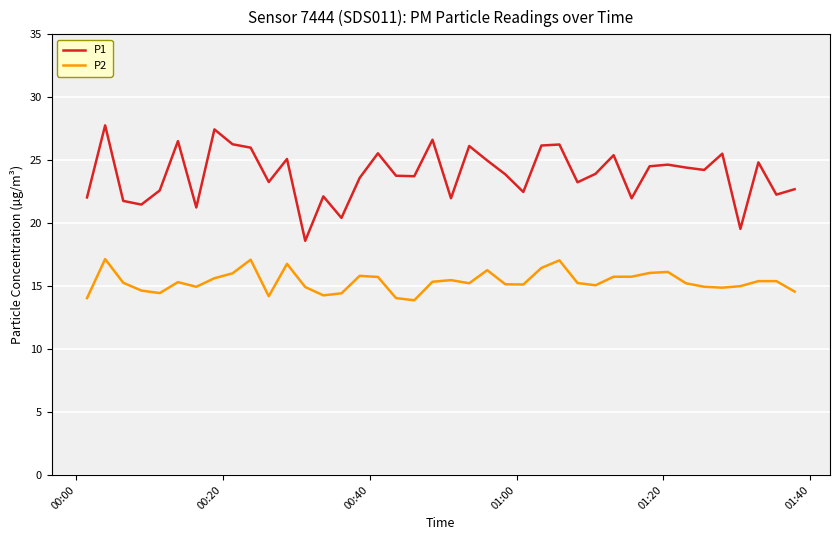

List the series in order of their peak value, highest first.

P1, P2